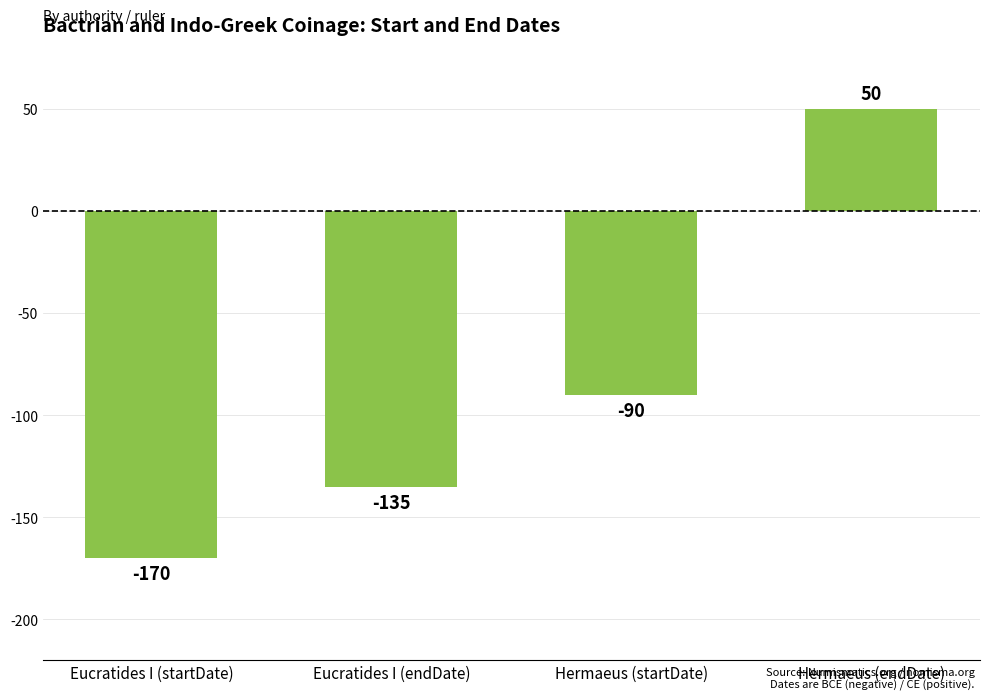

The chart shows a value of 50 at Hermaeus (endDate). True or false?

True